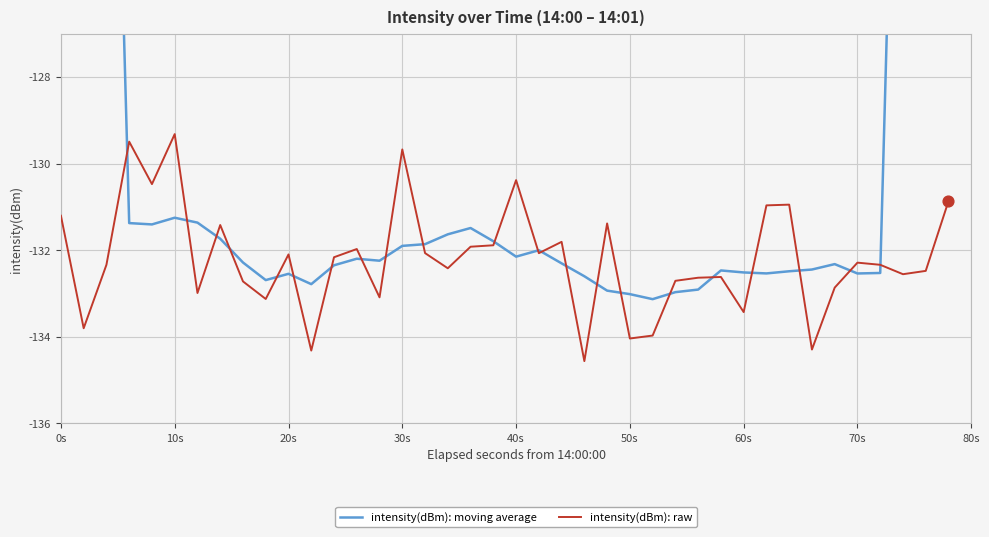

What is the lowest value of the intensity(dBm): raw series?

-134.6